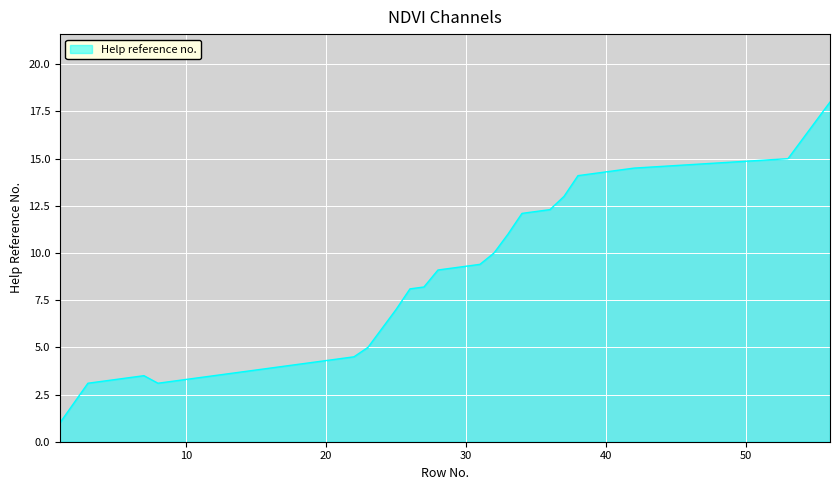

How many series are shown in this chart?

1